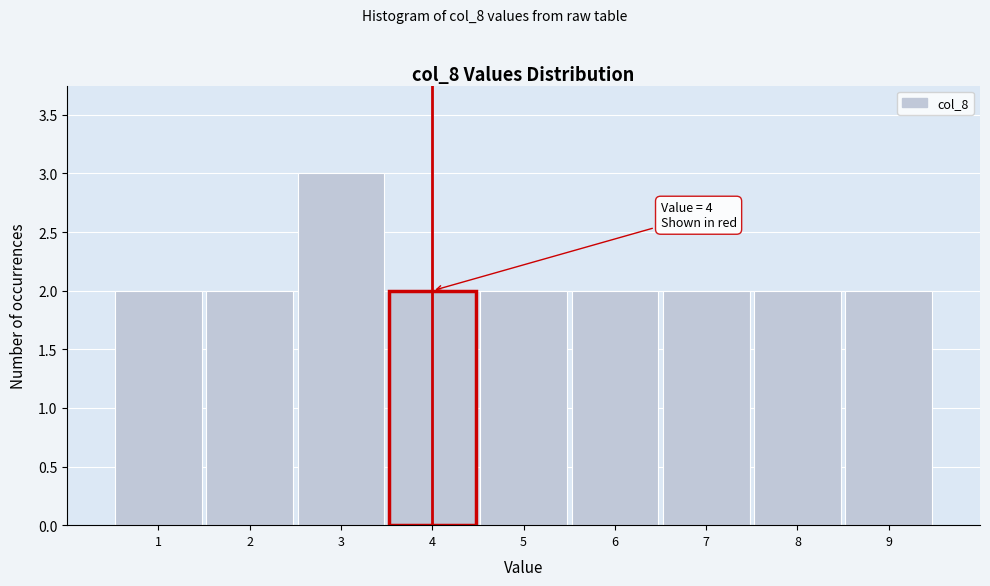

Which range on the x-axis has the tallest bar?

2.5 to 3.5